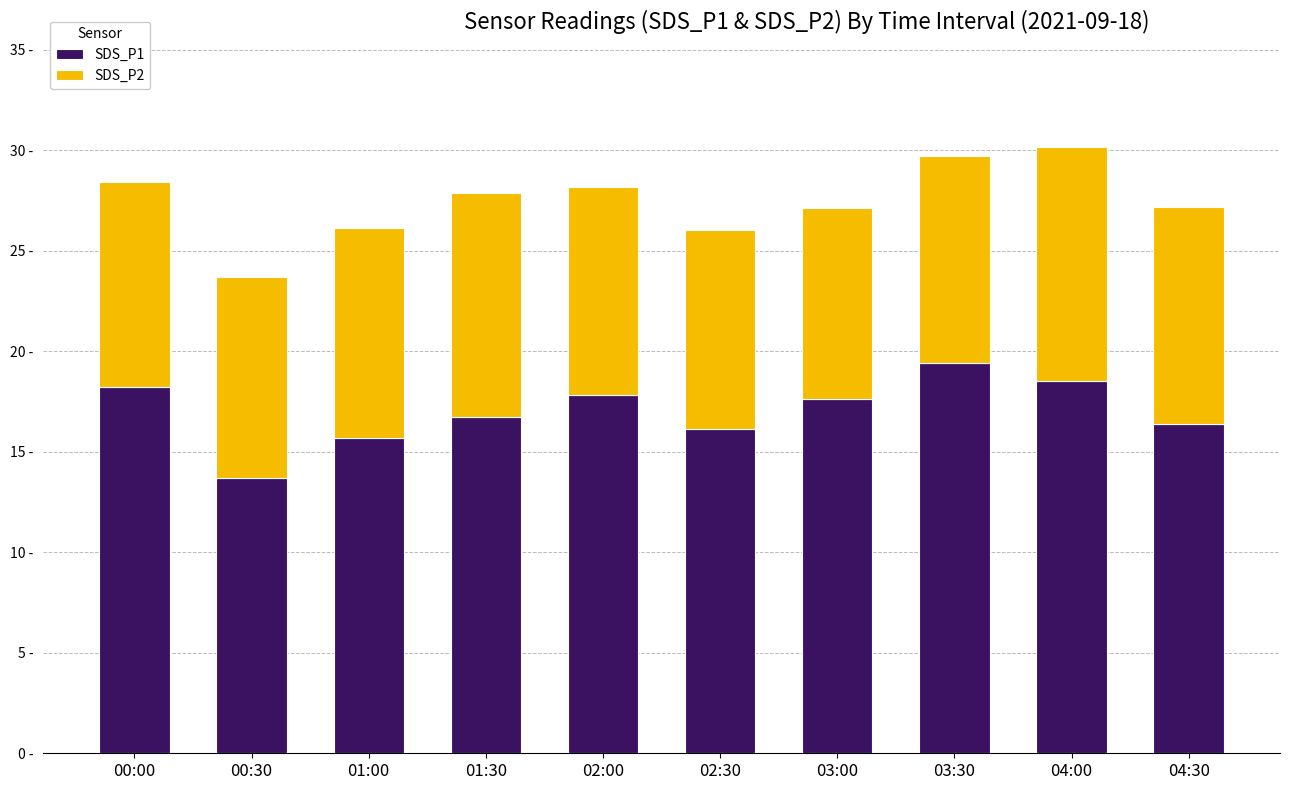

Between 04:30 and 01:00, which is larger?

04:30